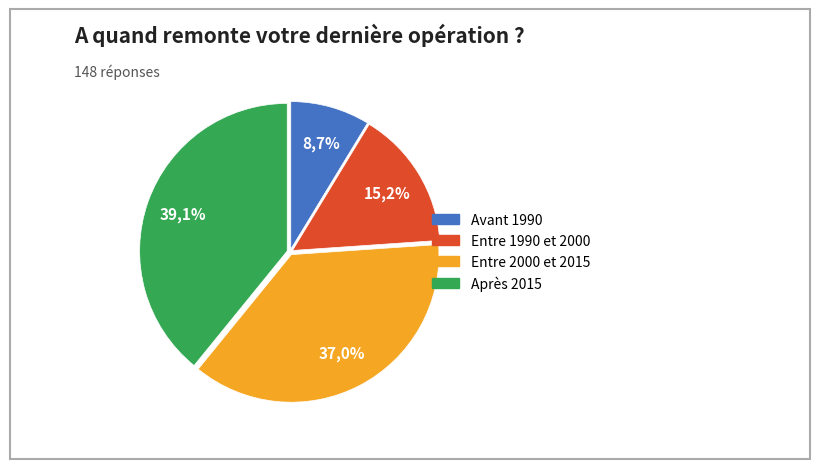

Is the sum of 1 and 3 greater than half?

No